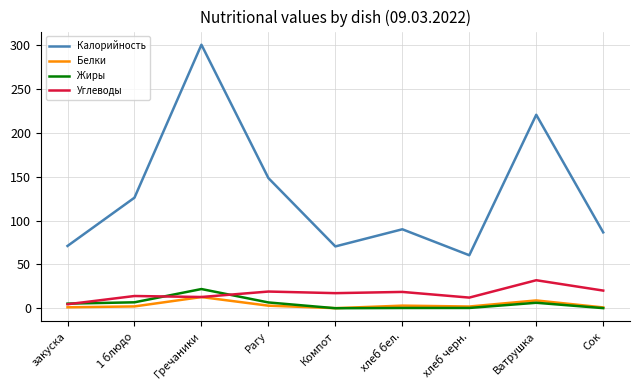

At which category does Белки reach its first local peak?

Гречаники